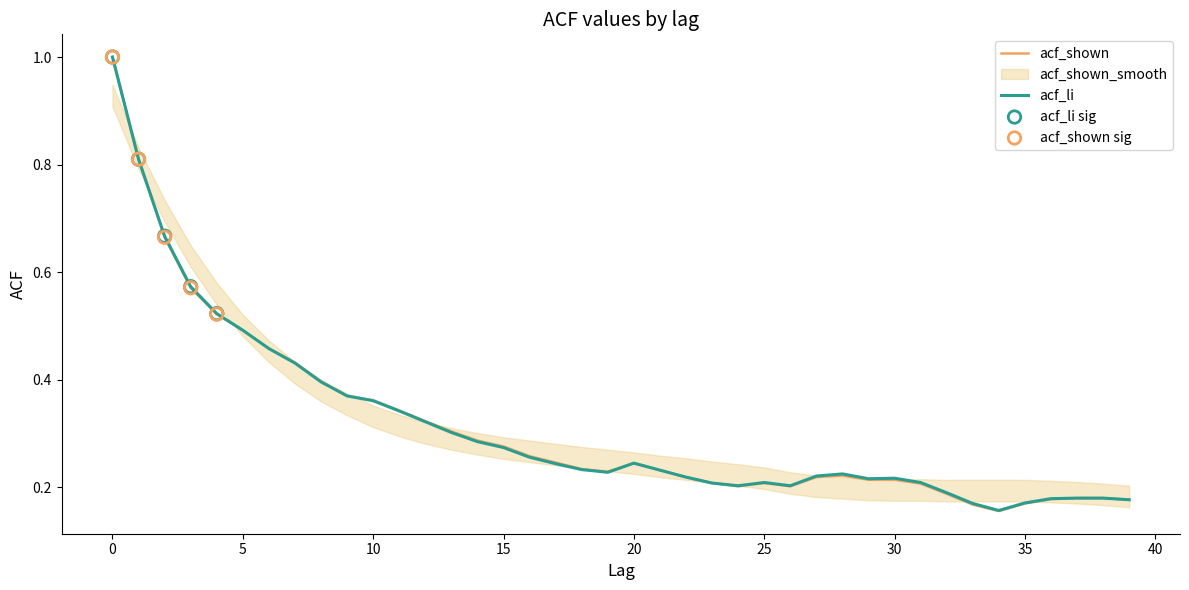

What are all the series names shown in the legend?

acf_li, acf_shown